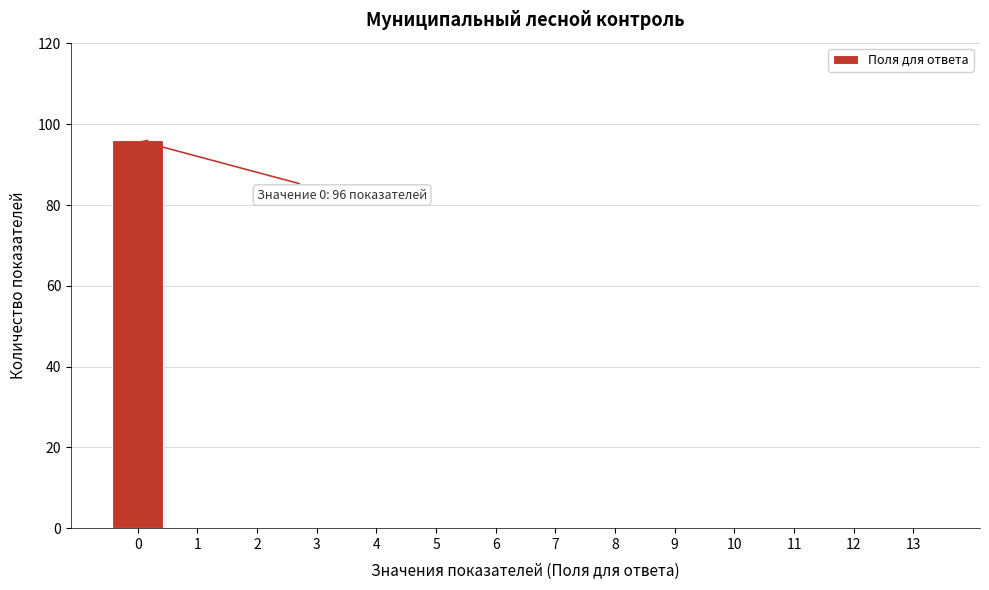

Reading right to left, what are all the values shown in this chart?

13=0	12=0	11=0	10=0	9=0	8=0	7=0	6=0	5=0	4=0	3=0	2=0	1=0	0=96